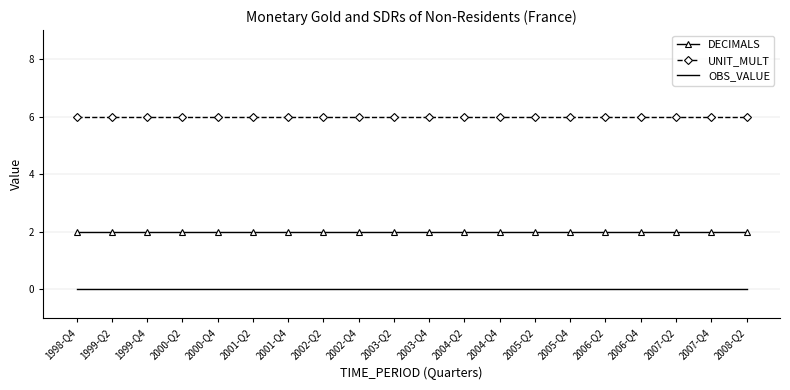

True or false: OBS_VALUE and DECIMALS cross at least once.

False